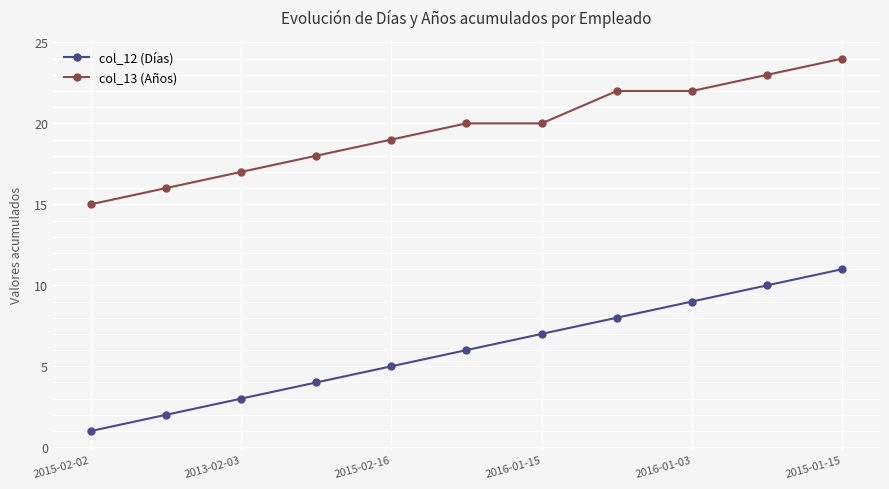

Which series has the largest range (max minus min)?

col_12 (Días)